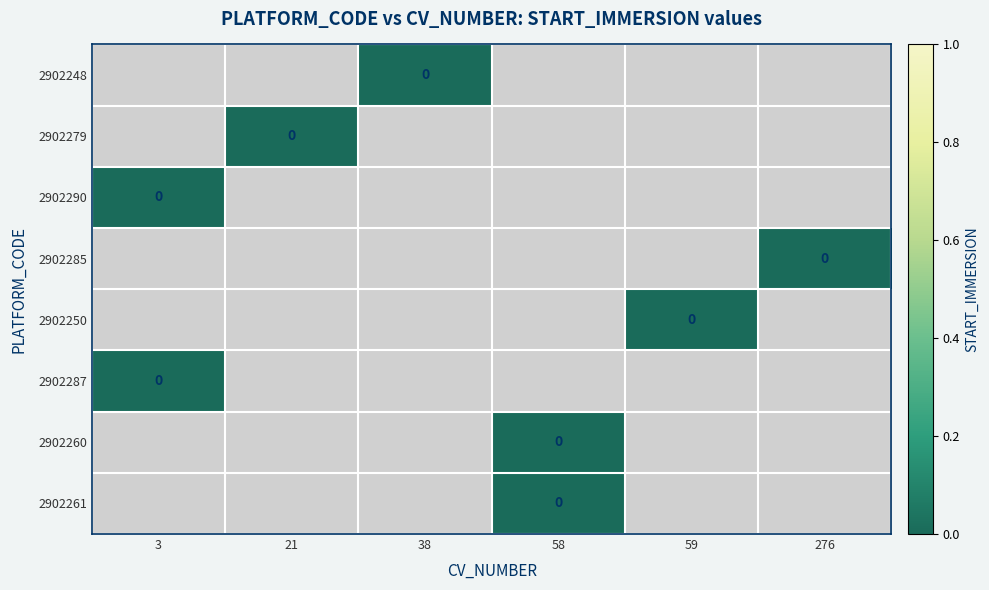

How many distinct data groups are displayed?

8